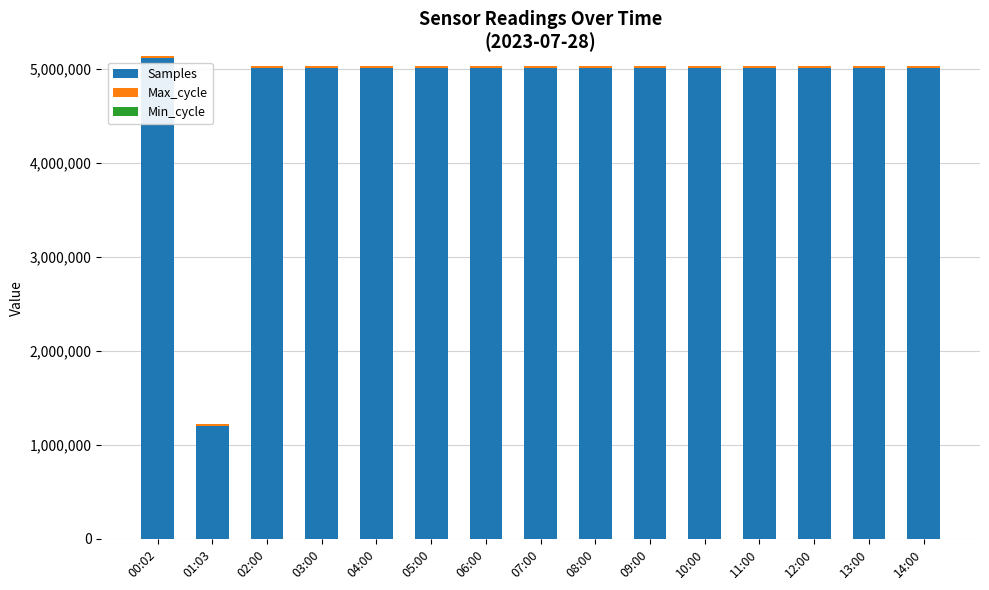

What is the highest value of the Samples series?

5115607